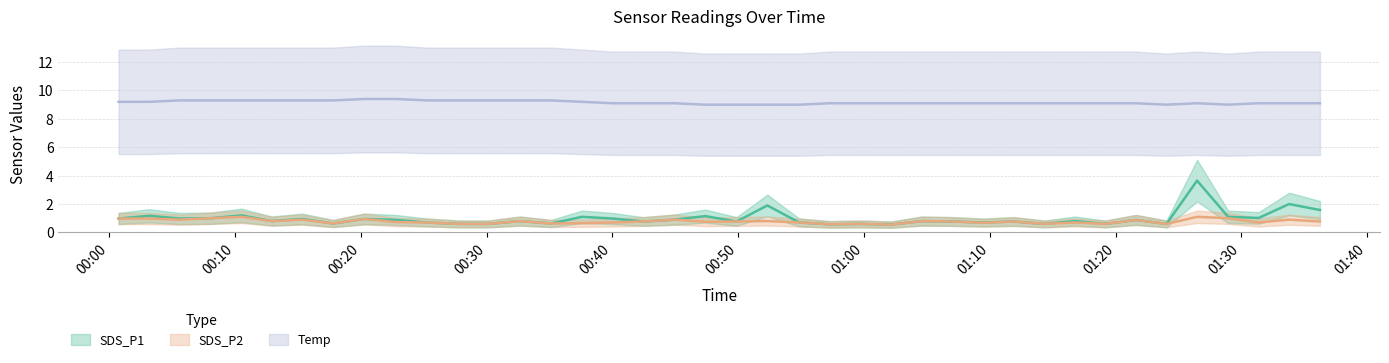

The SDS_P2 series shows 0.8 at 2023/10/28 00:59:43. True or false?

False